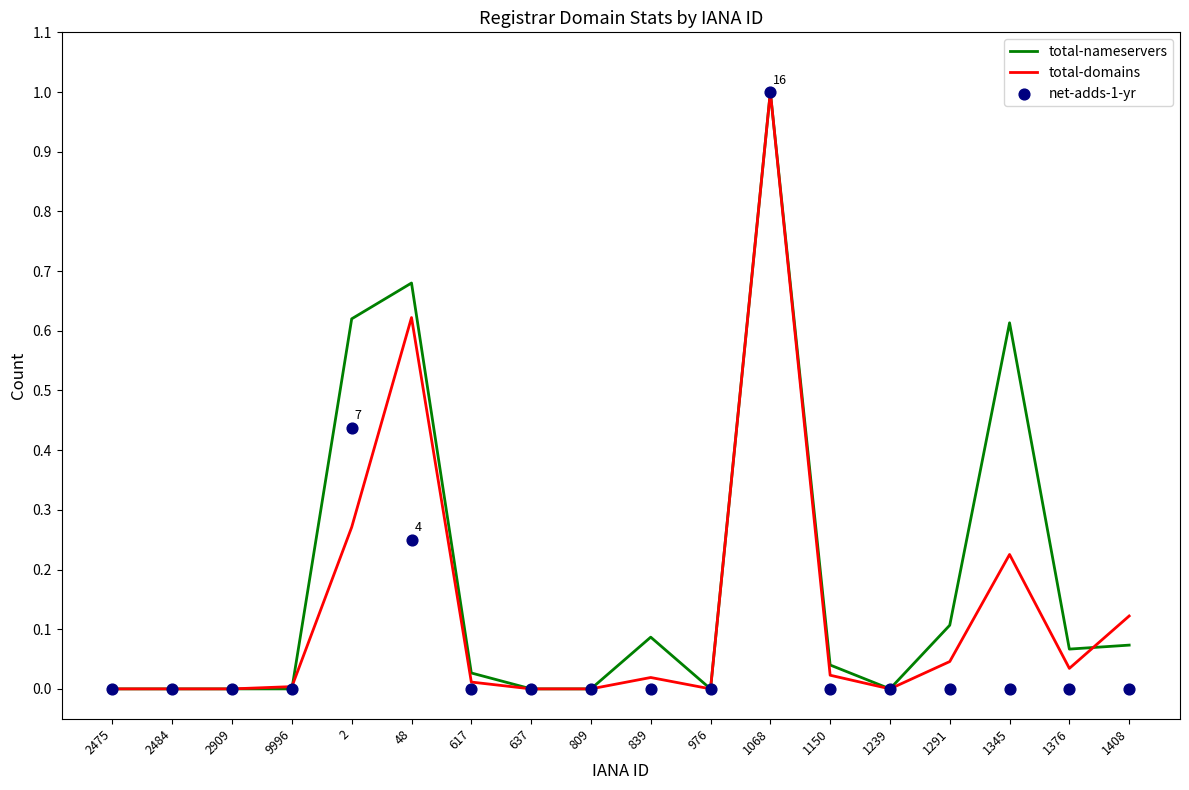

Which series has the largest total across all categories?

total-nameservers